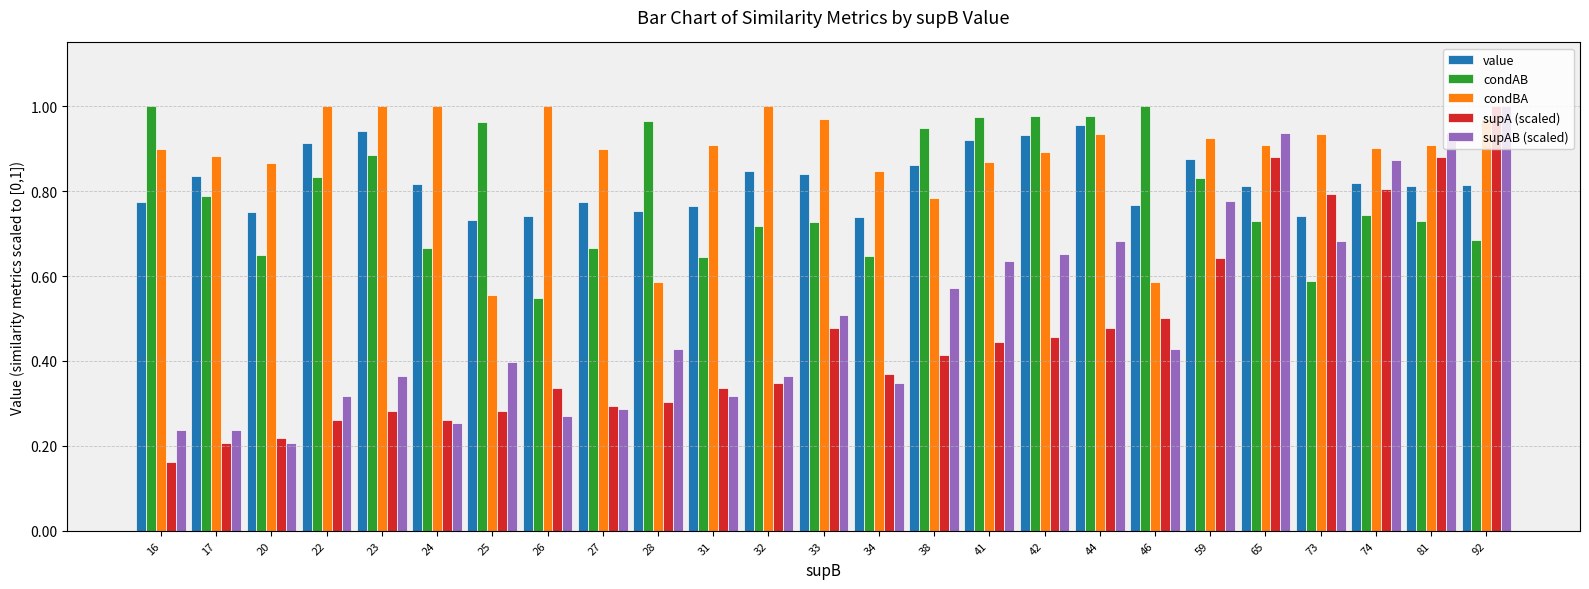

What is the total value across all series at 22?

3.3